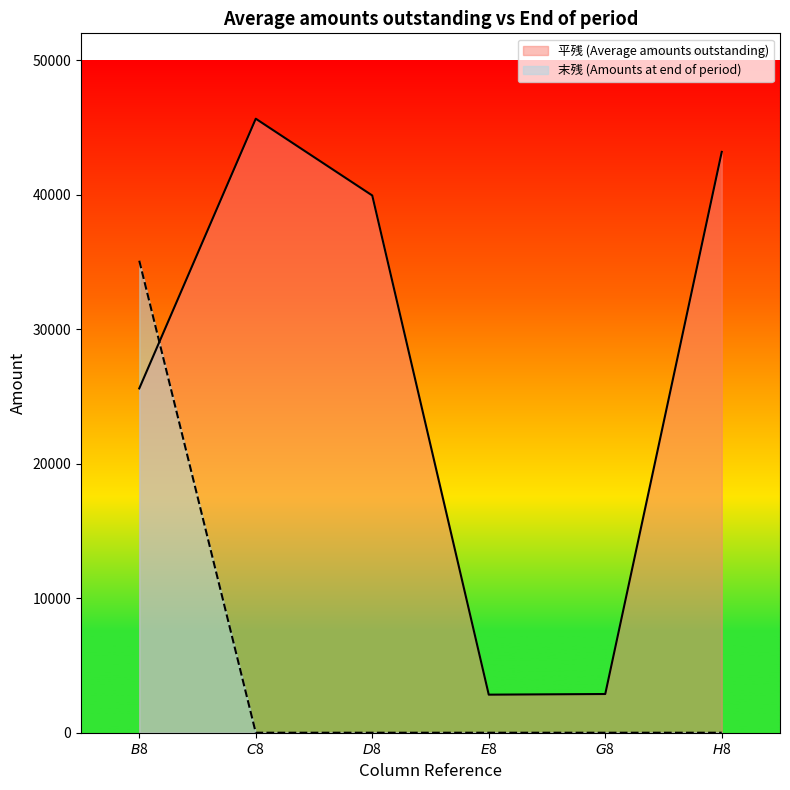

At which category is the sum across all series the highest?

$B$8